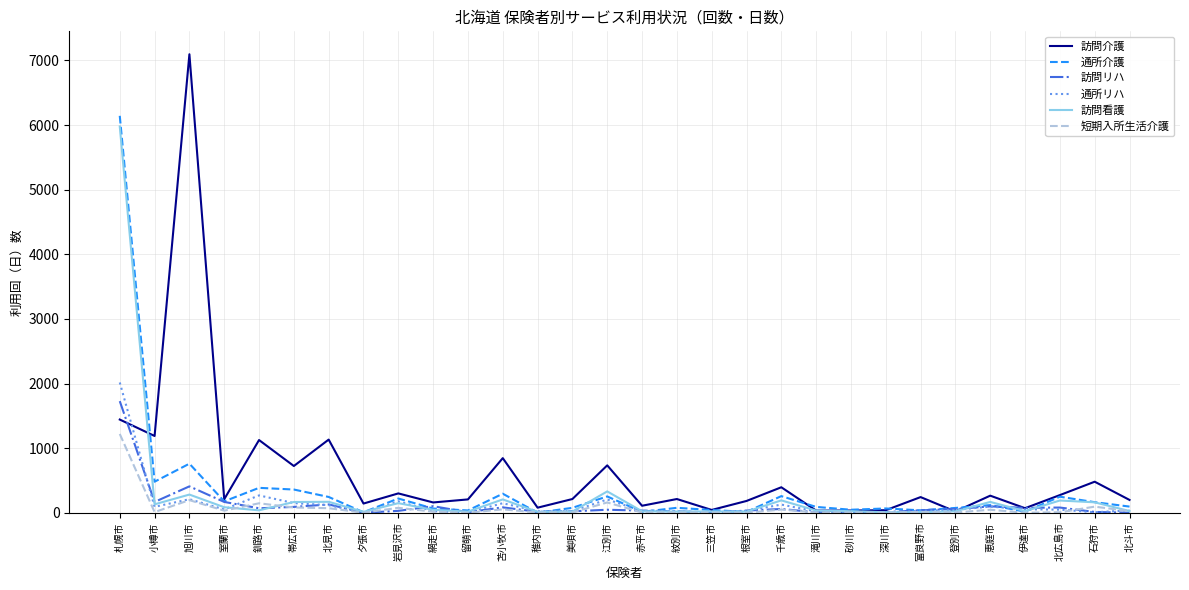

What is the maximum value shown in the chart?

7096